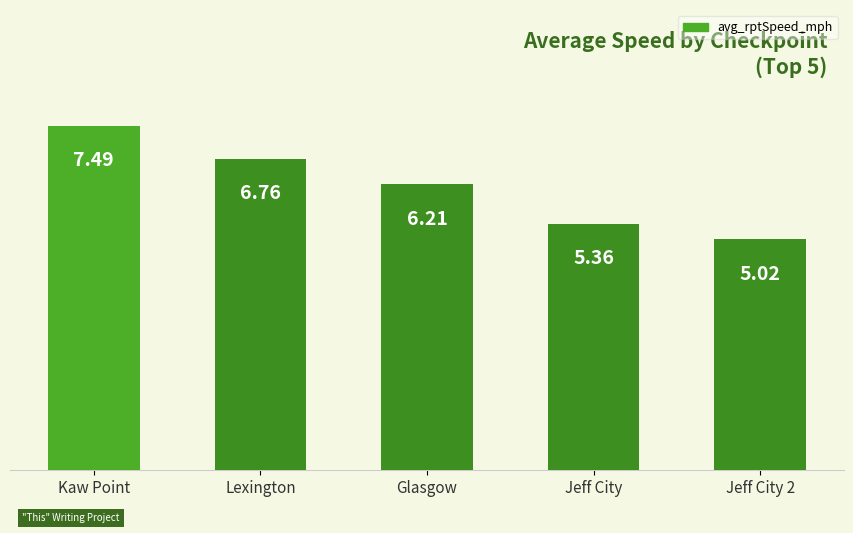

What is the label of the 5th bar from the right?

Kaw Point